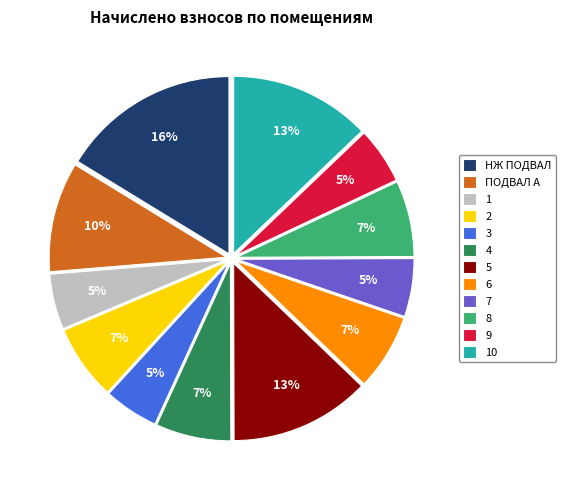

Do 8 and 3 together represent more than half of the pie?

No